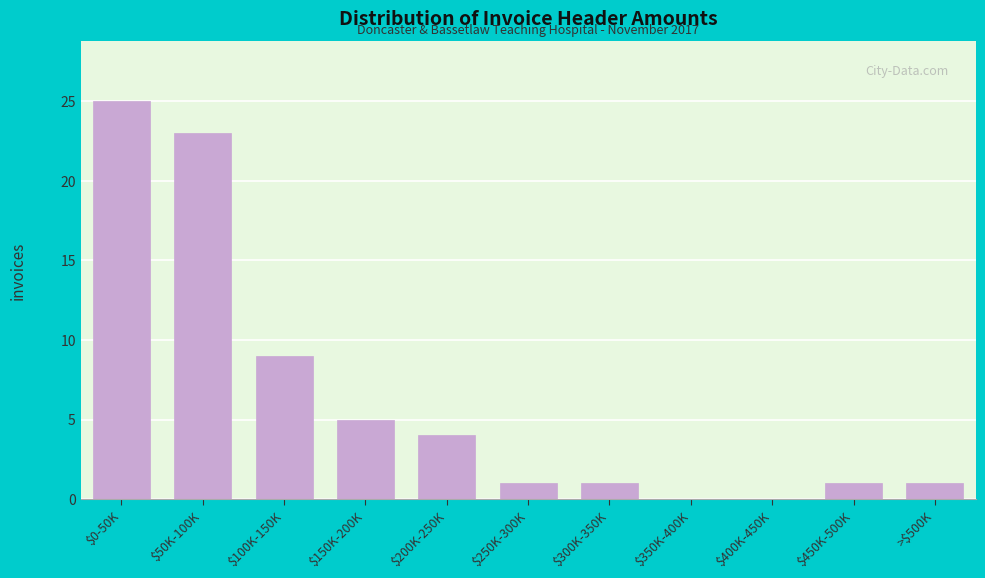

At which label is the value closest to 12?

$100K-150K